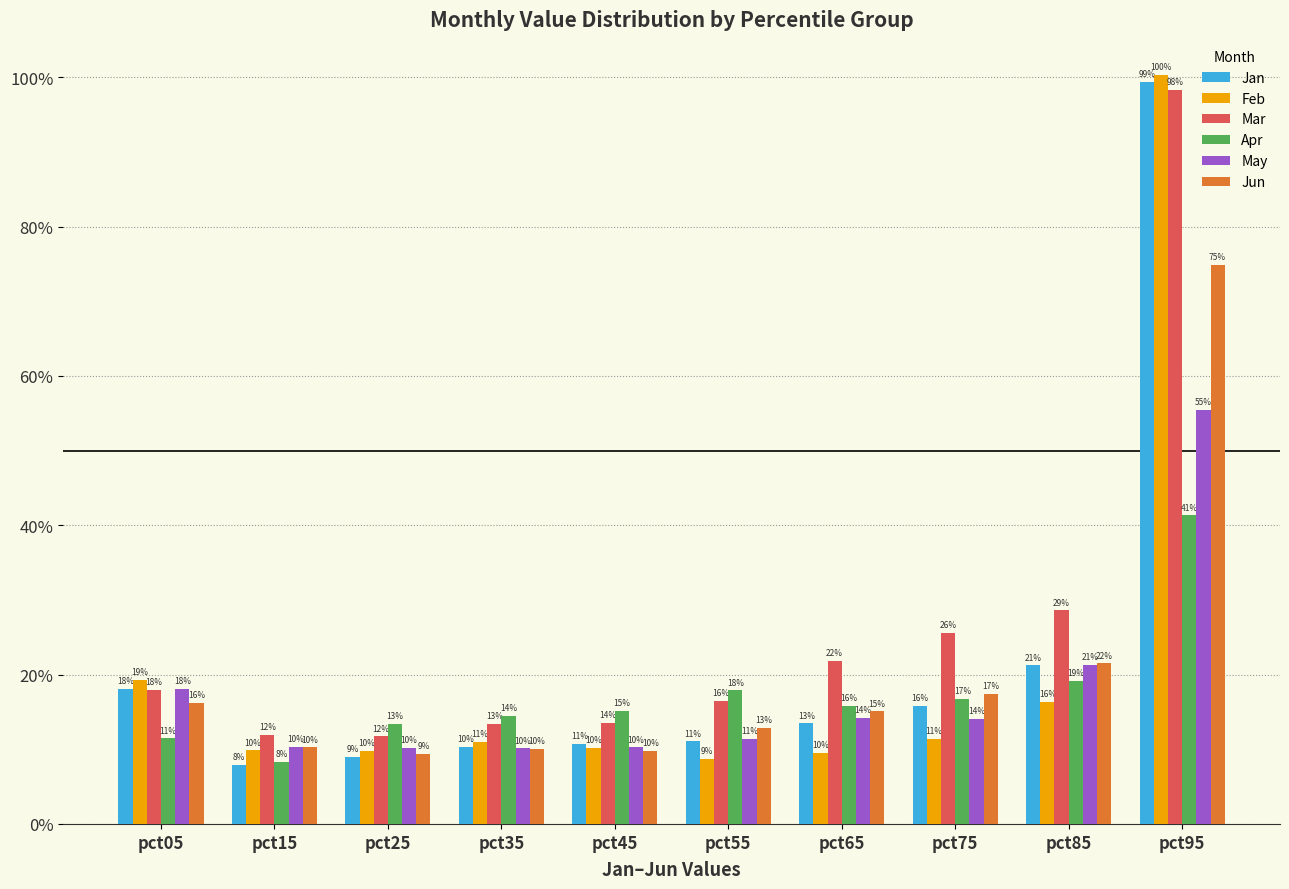

What is the sum of all Apr values?

1.7